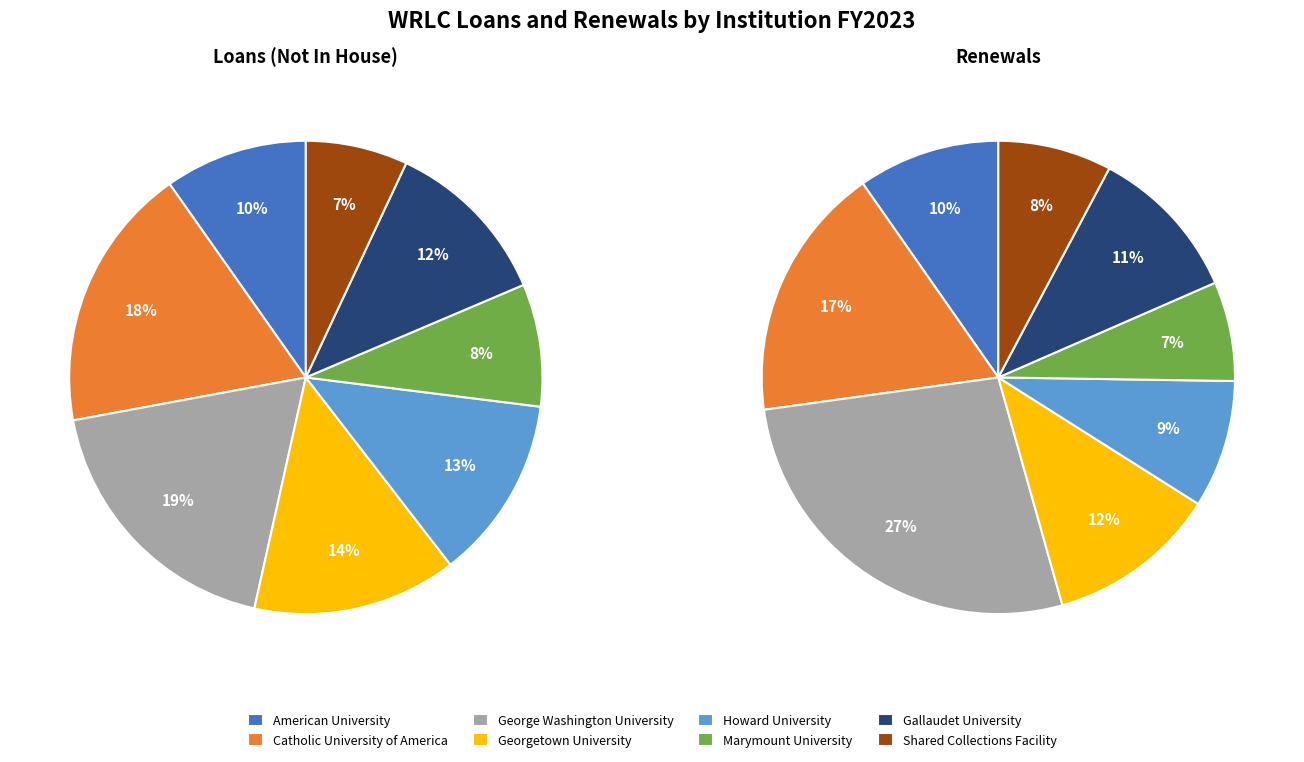

Which category has the biggest portion of the pie?

George Washington University